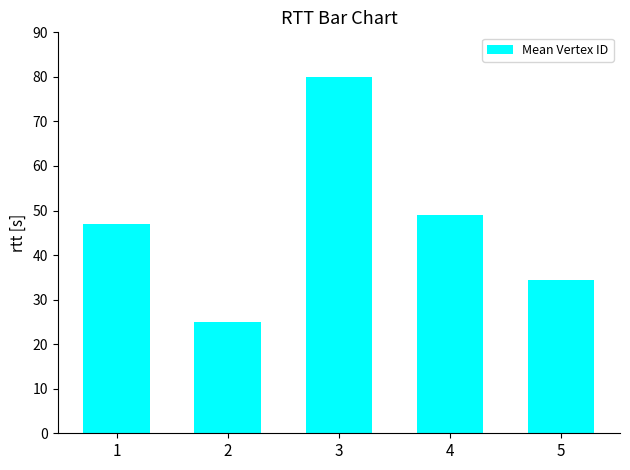

At which label does the data first exceed 46?

1